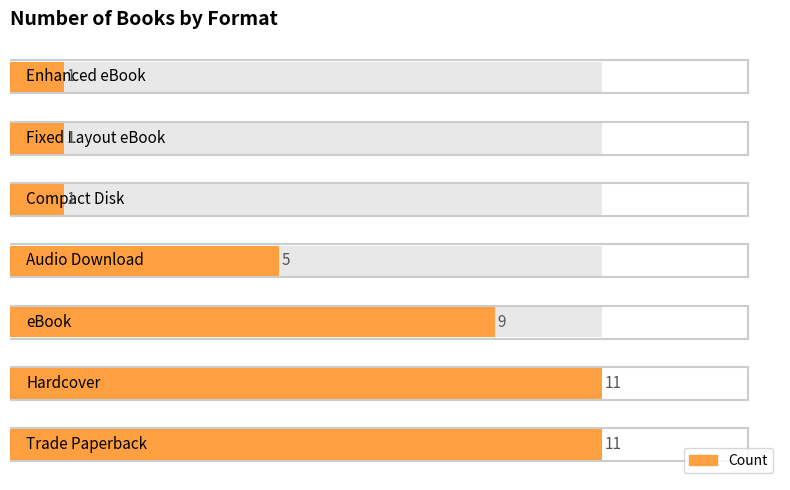

What is the difference between the second highest and minimum values?

10